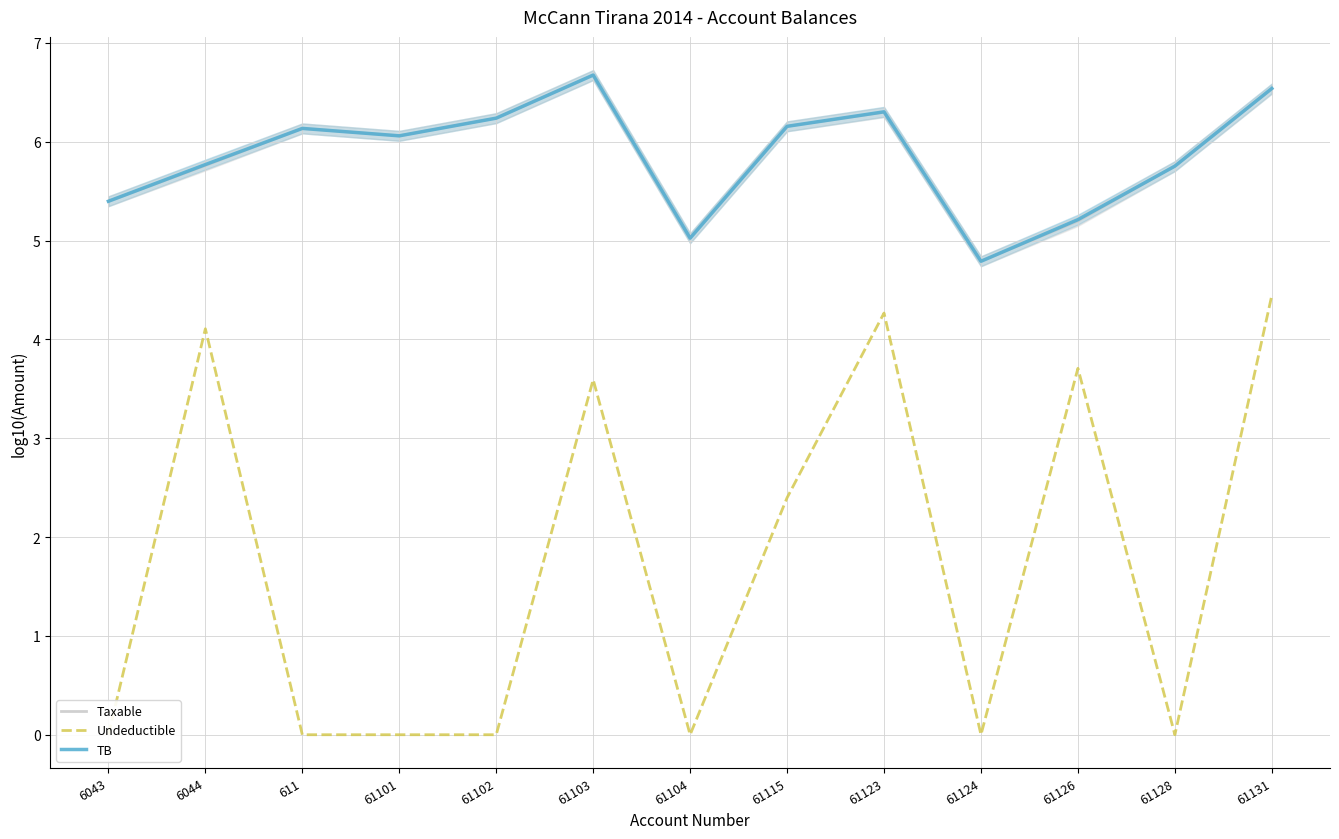

Is the value of Taxable at 611 greater than the value of Undeductible at 61128?

Yes